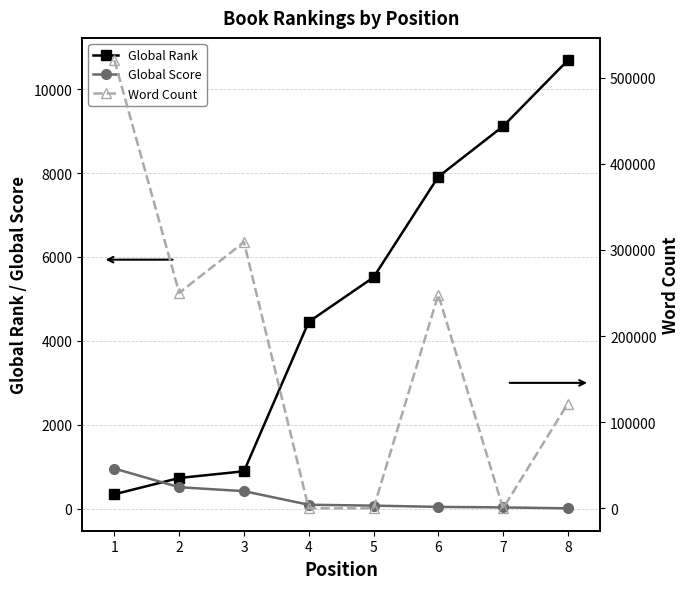

How many data points does each series have?

8